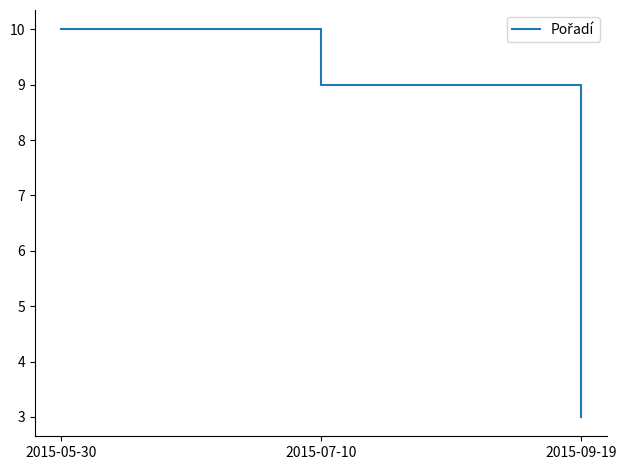

How many values are below 9?

1